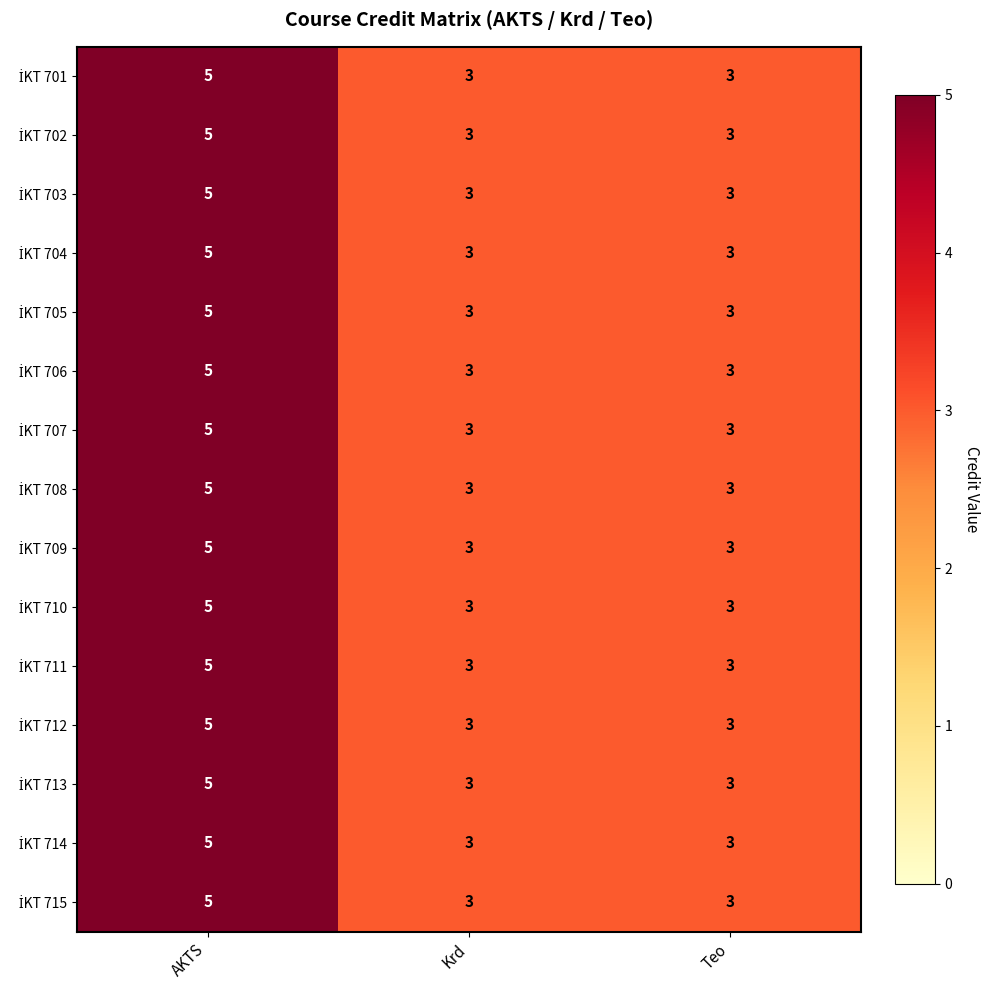

What is the maximum value shown in the chart?

5